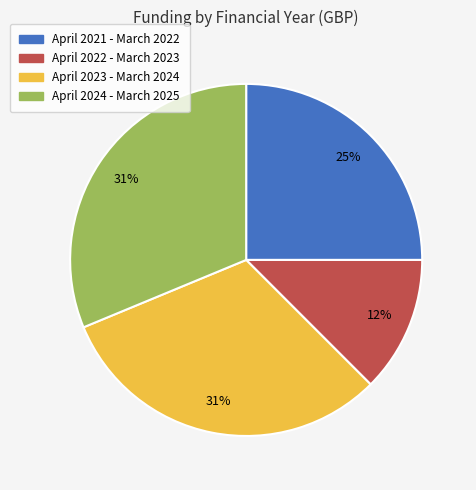

What is the ratio of the value at April 2021 - March 2022 to the value at April 2023 - March 2024?

0.8